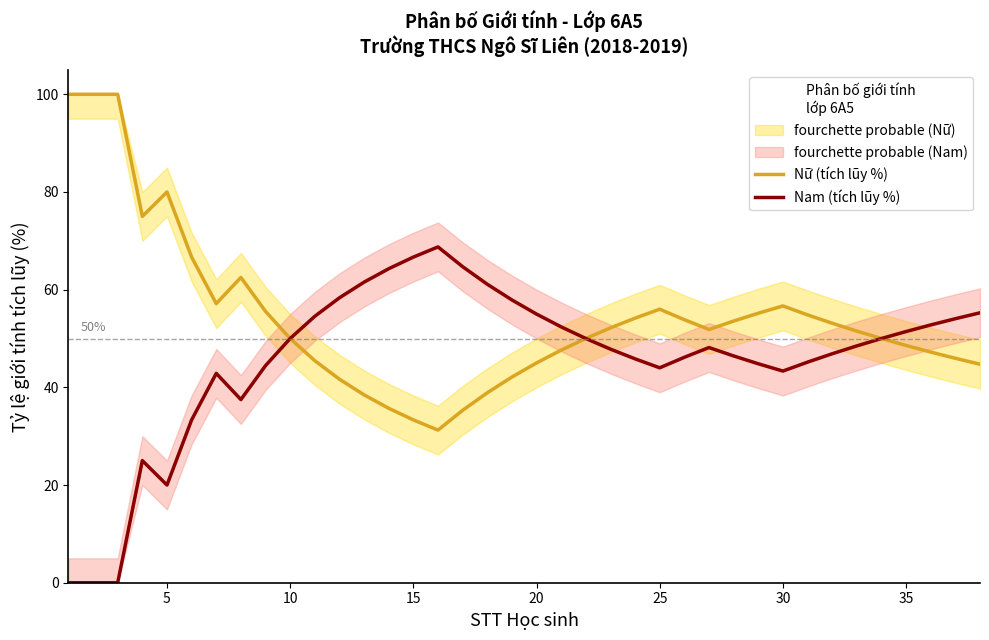

What is the maximum value for Nữ (tích lũy %)?

100.0